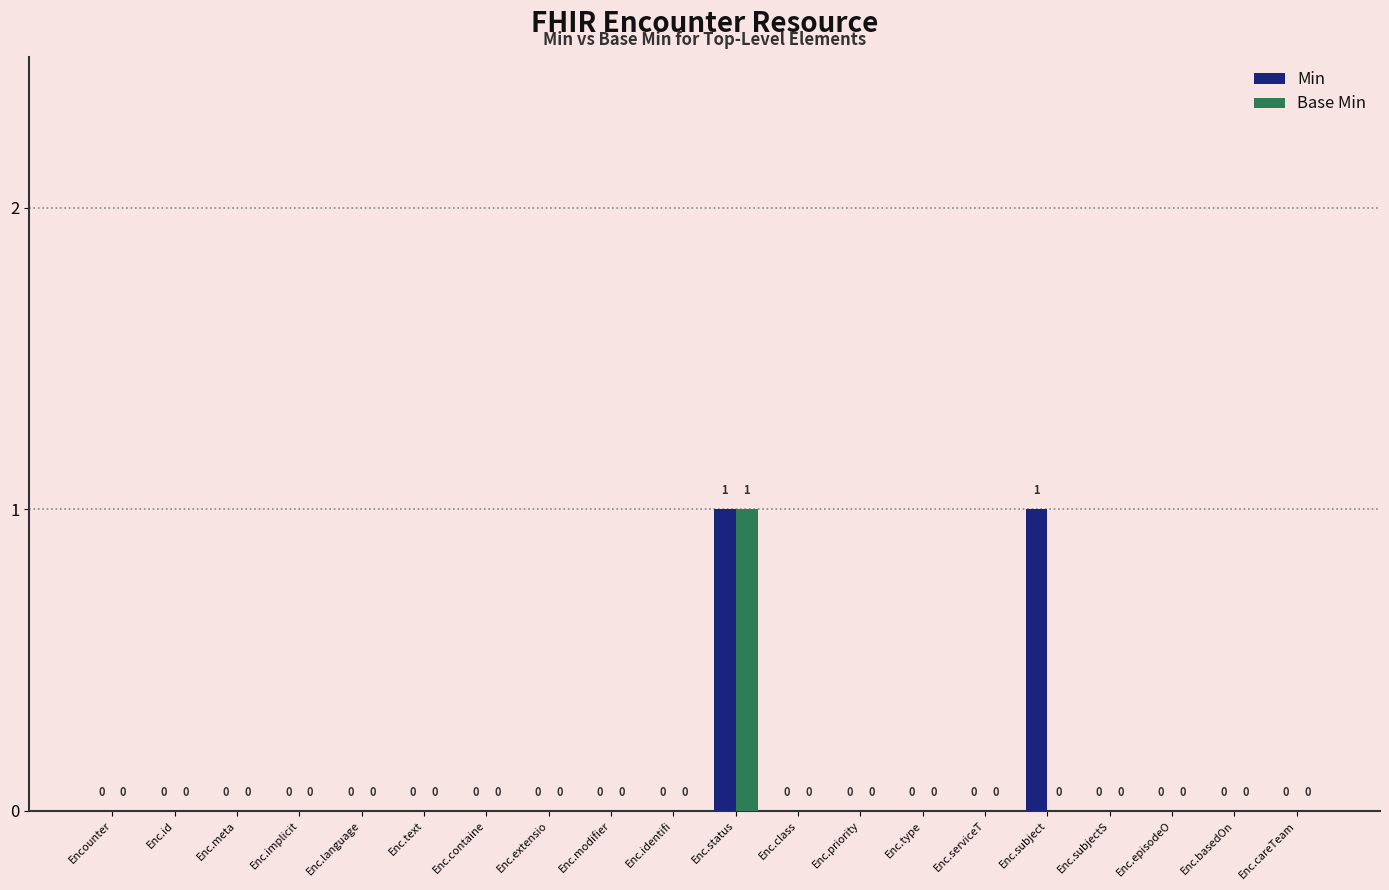

How many Min values are between 0 and 1?

20